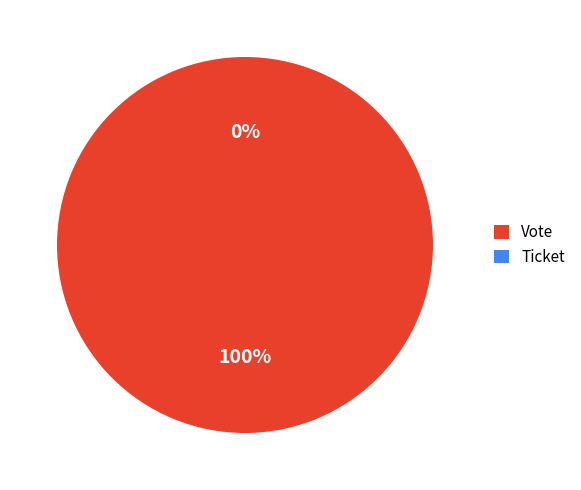

Which category has the biggest portion of the pie?

Vote